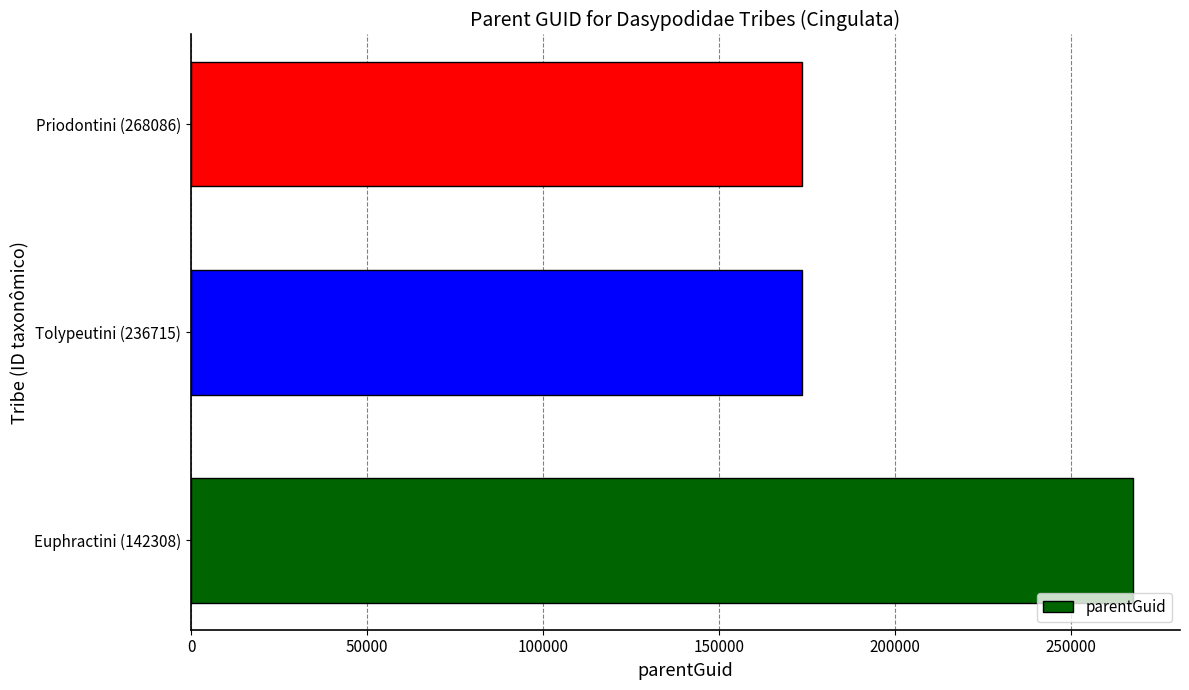

The chart shows a value of 267672 at Euphractini (142308). True or false?

True